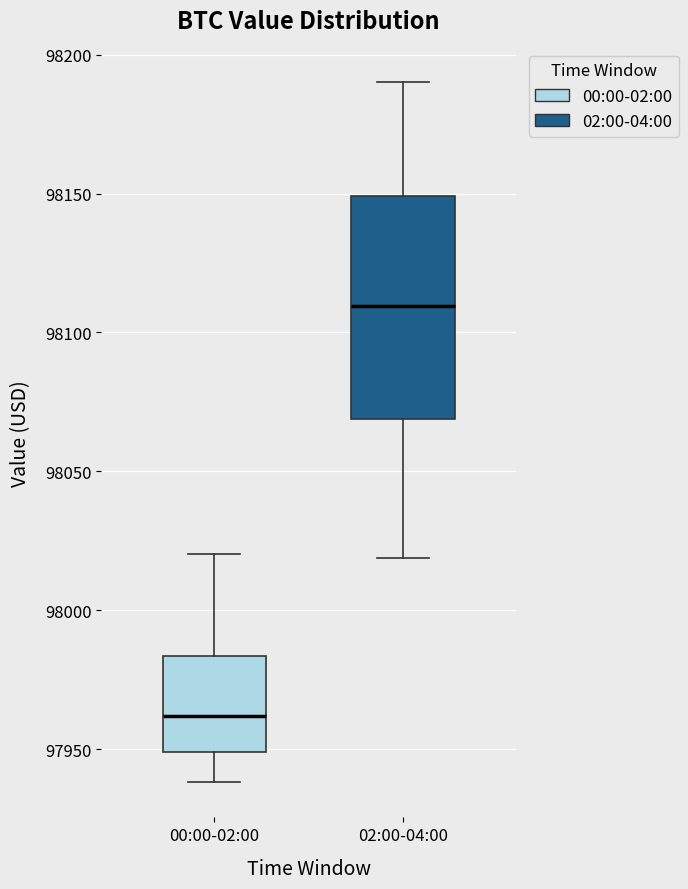

Reading left to right, read every box against the y-axis: the position of its median line, the range the box covers, and the ends of its whiskers. The values are not printed on the chart, so give them approximately, as read against the axis.

00:00-02:00: median 97960, box 97950 to 97985, whiskers 97940 to 98020
02:00-04:00: median 98110, box 98070 to 98150, whiskers 98020 to 98190